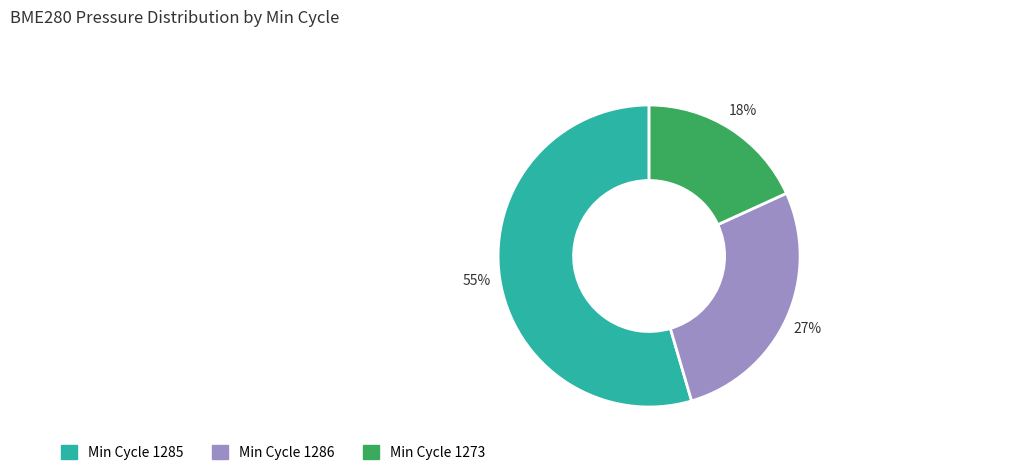

To the nearest percent, what is the average slice percentage?

33%